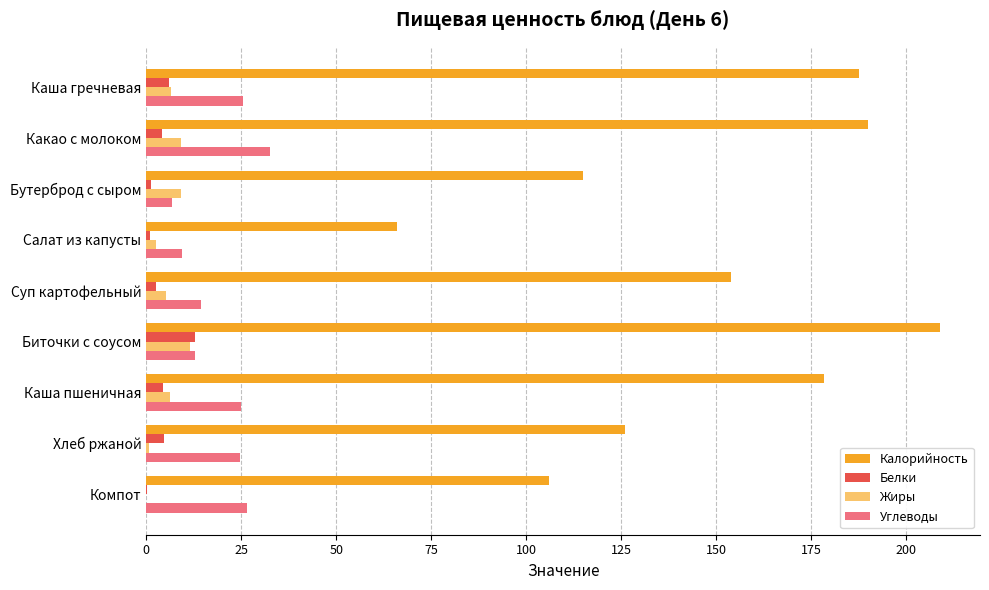

How many categories are shown in the chart?

9